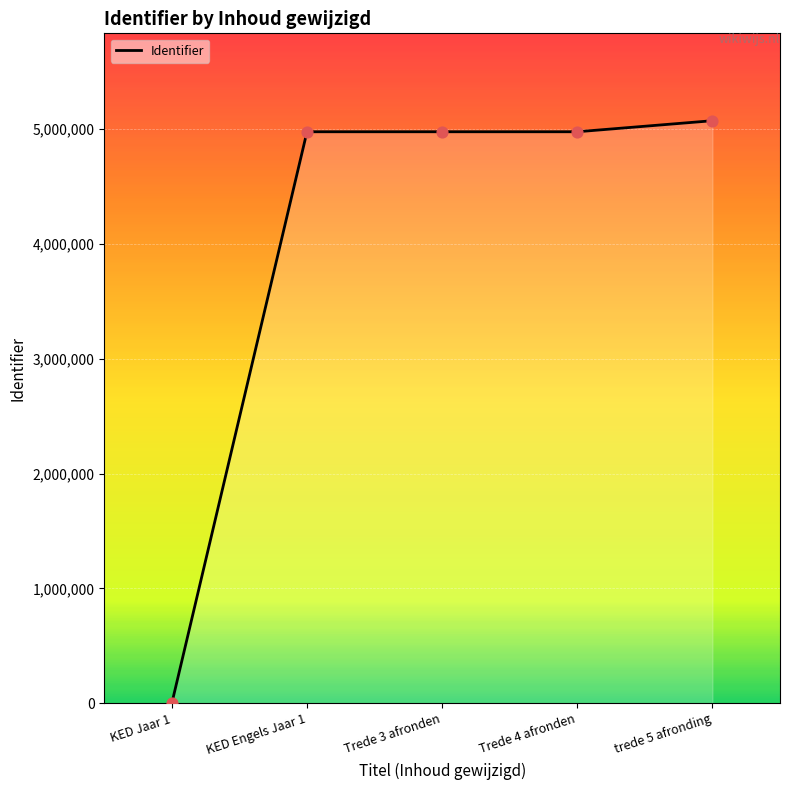

What is the change in value from KED Jaar 1 to trede 5 afronding?

+5074463